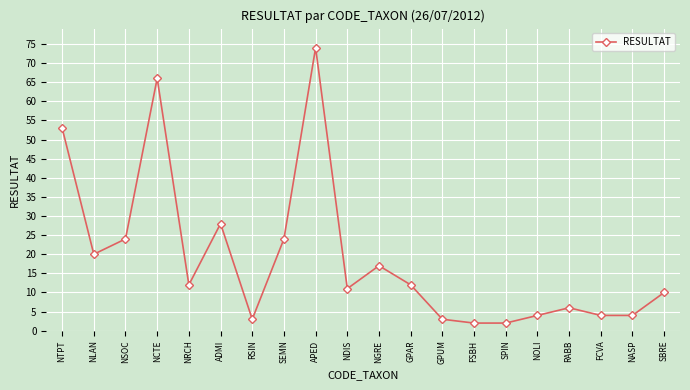

At which category does the data reach its first local valley?

NLAN